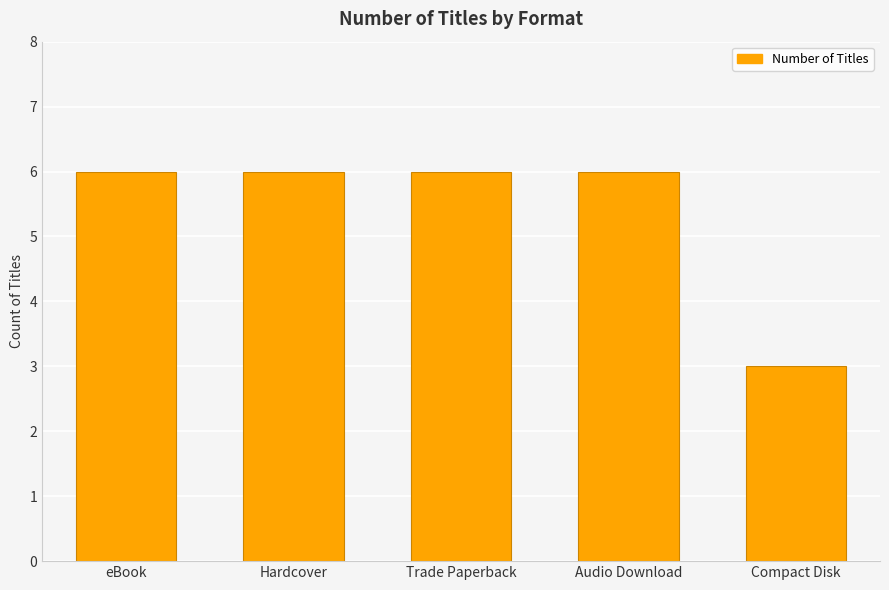

What is the average value?

5